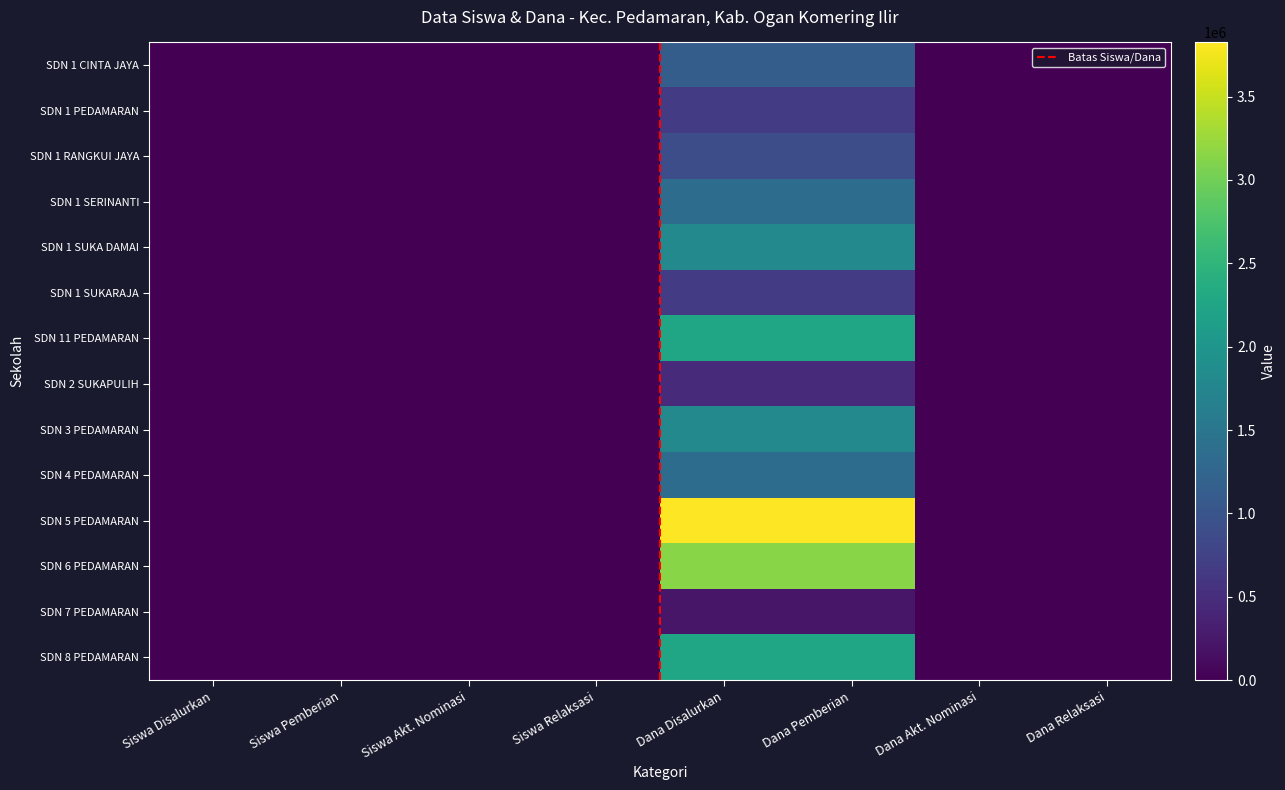

How many data points in SDN 4 PEDAMARAN are above 6?

2